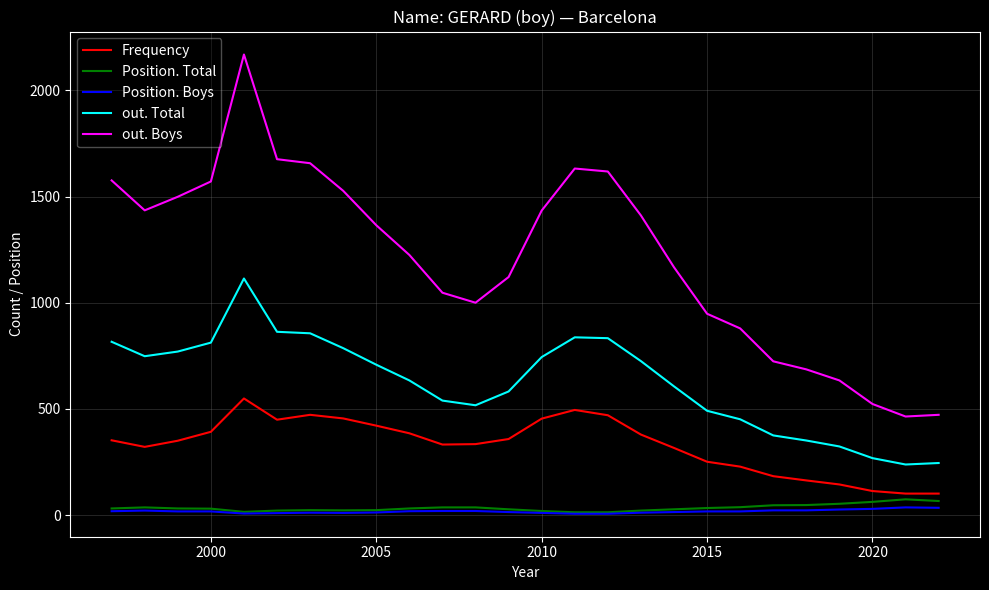

What is the maximum value for out. Boys?

2169